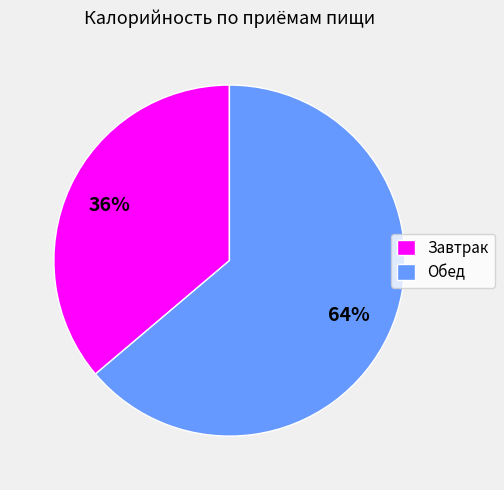

To the nearest percent, what portion does Обед represent?

64%